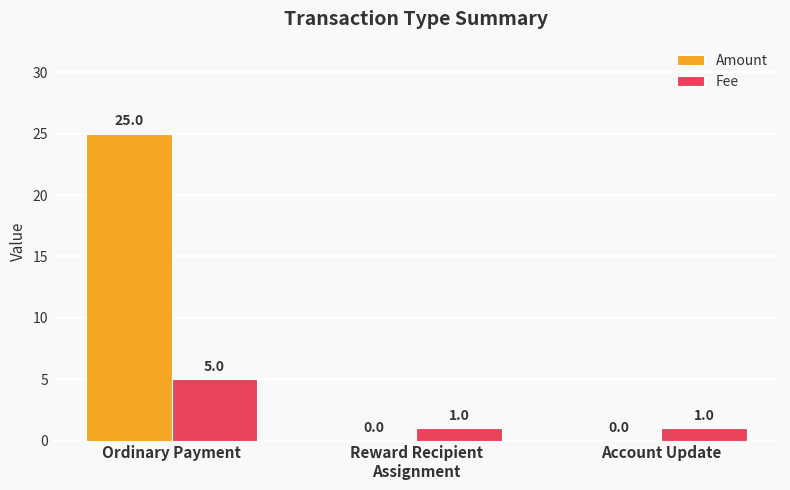

True or false: Amount has a value of 11 at Account Update.

False